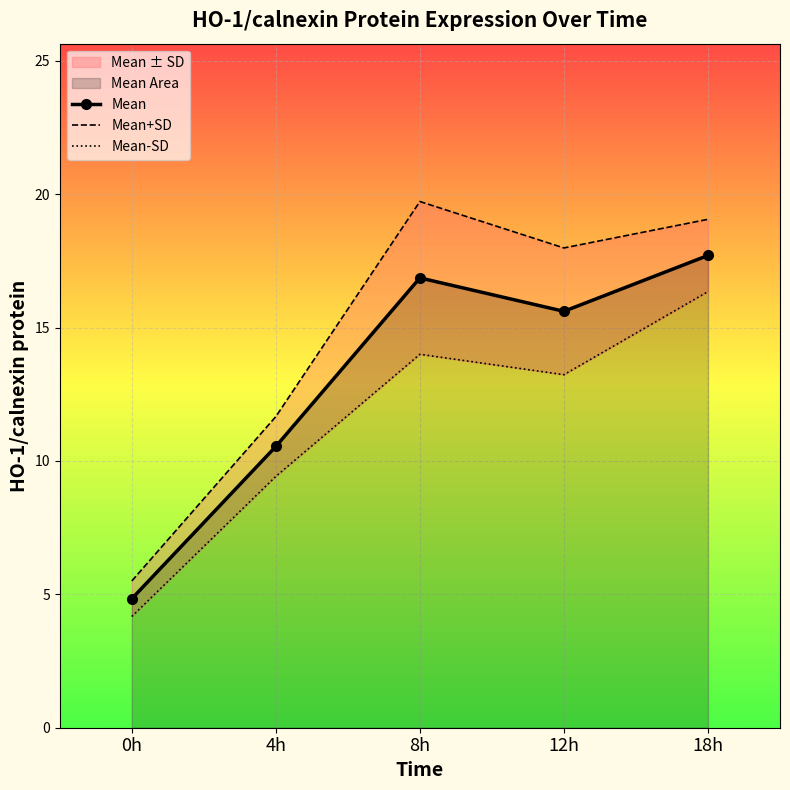

List the series in order of their overall mean, lowest first.

Mean-SD, Mean, Mean+SD